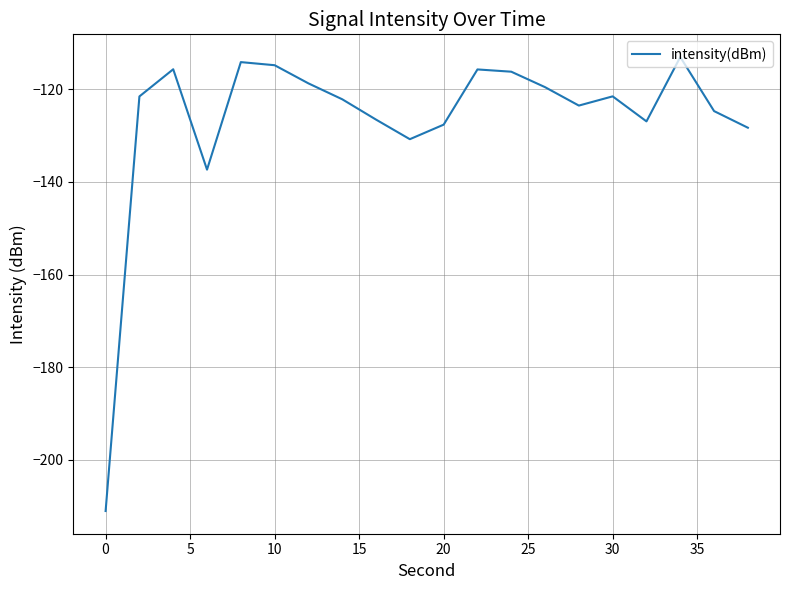

What is the difference between the maximum and minimum values?

98.0